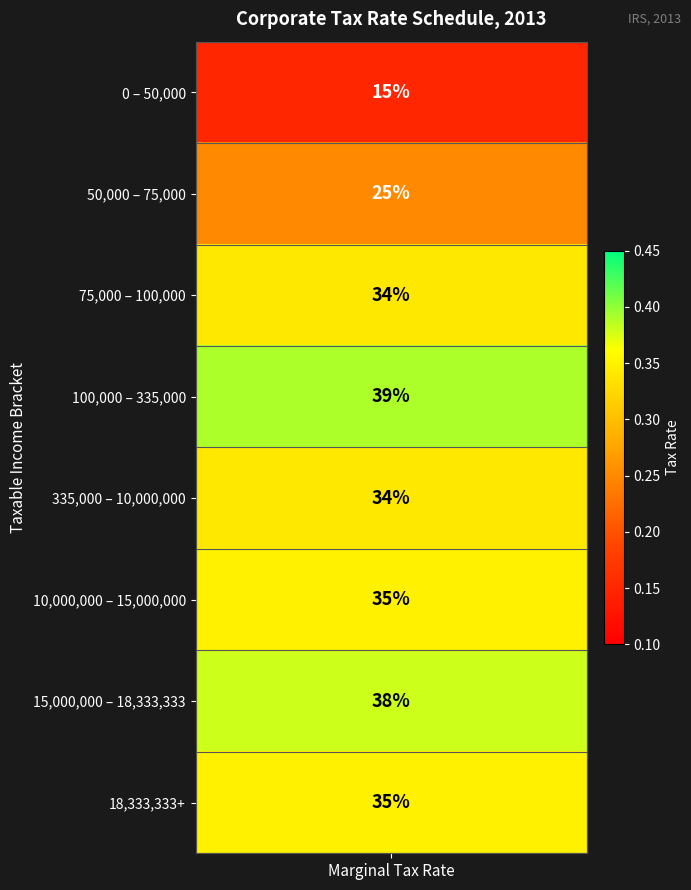

Which has a higher value, 0 or 5?

5